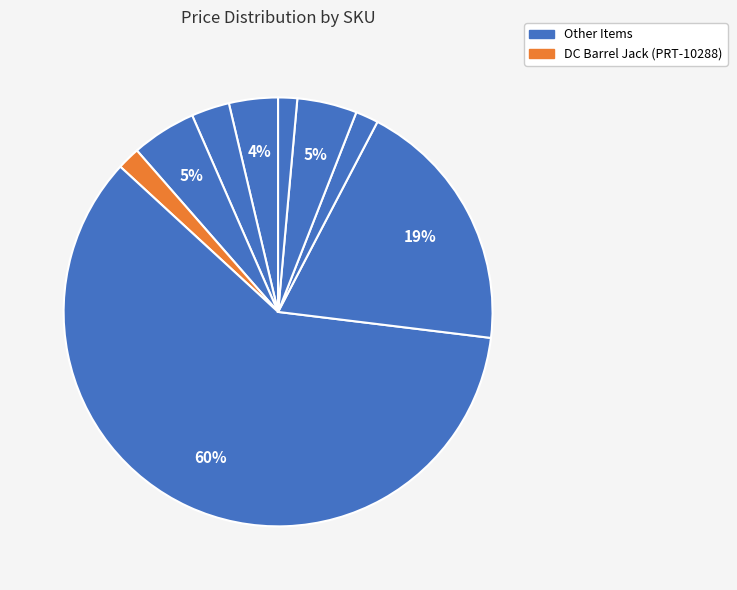

Count the number of slices in the pie.

9